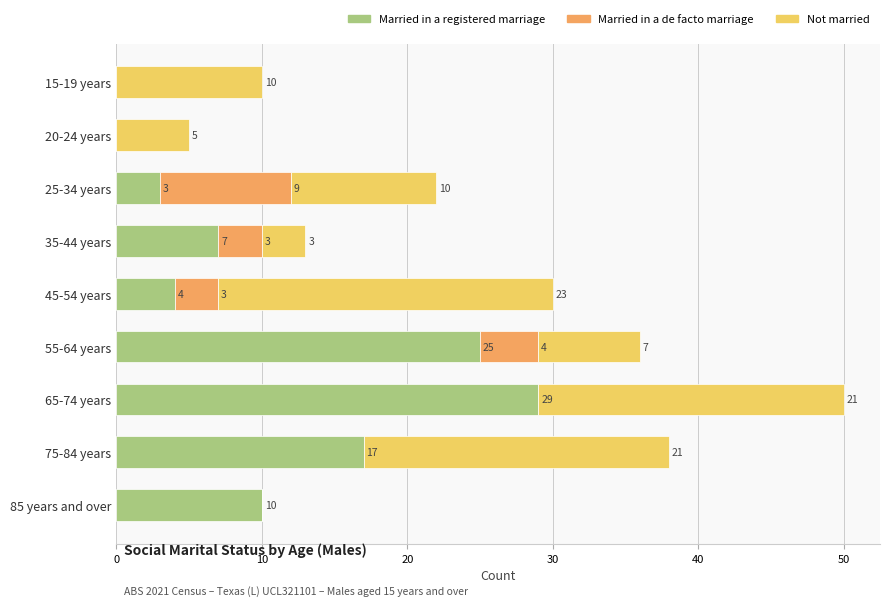

What are all the series names shown in the legend?

Married in a registered marriage, Married in a de facto marriage, Not married